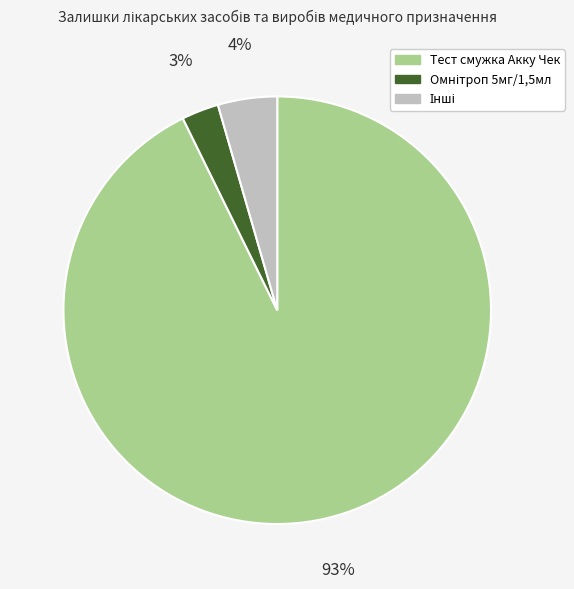

Does any single category account for the majority?

Yes